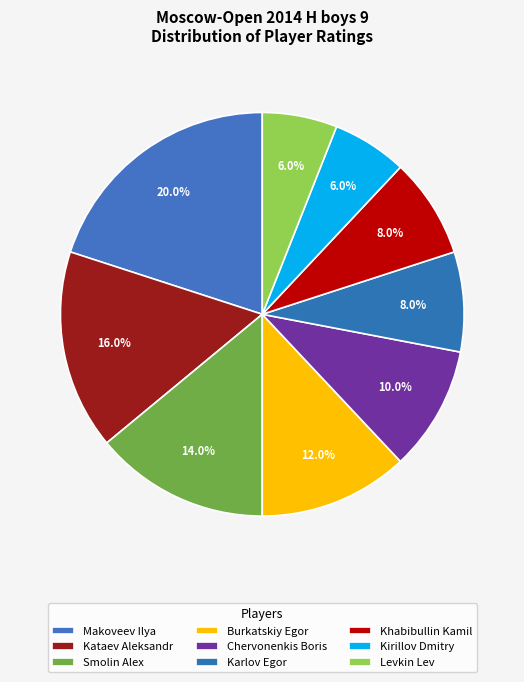

To the nearest percent, what portion does Kirillov Dmitry represent?

6%